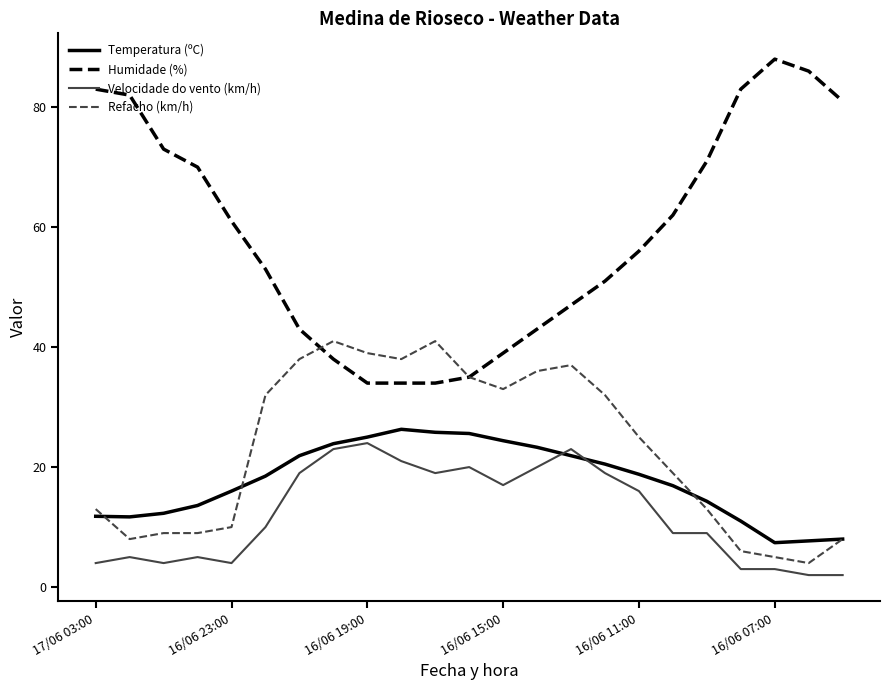

How many distinct data groups are displayed?

4